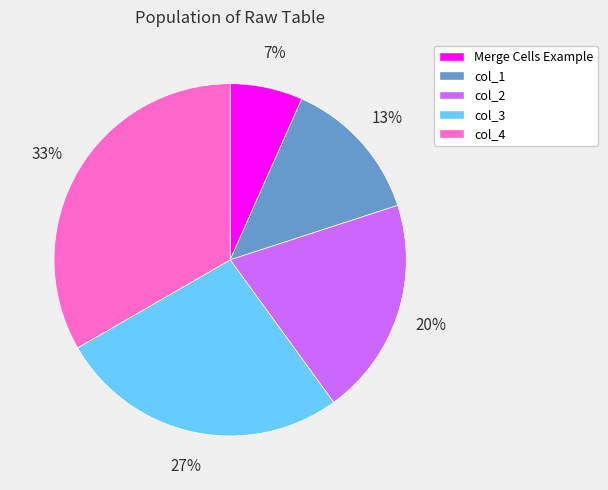

To the nearest percent, what is the combined percentage of col_1 and col_3?

40%